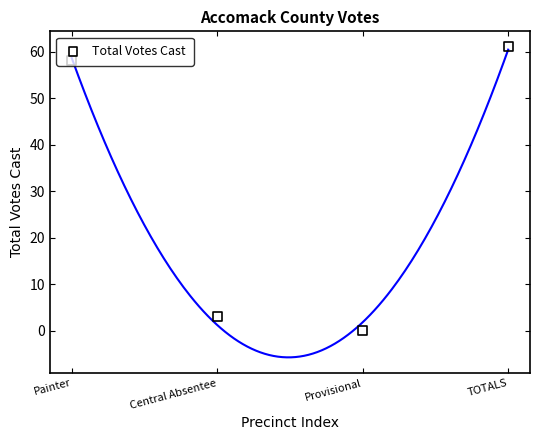

Between Provisional and TOTALS, which is larger?

TOTALS